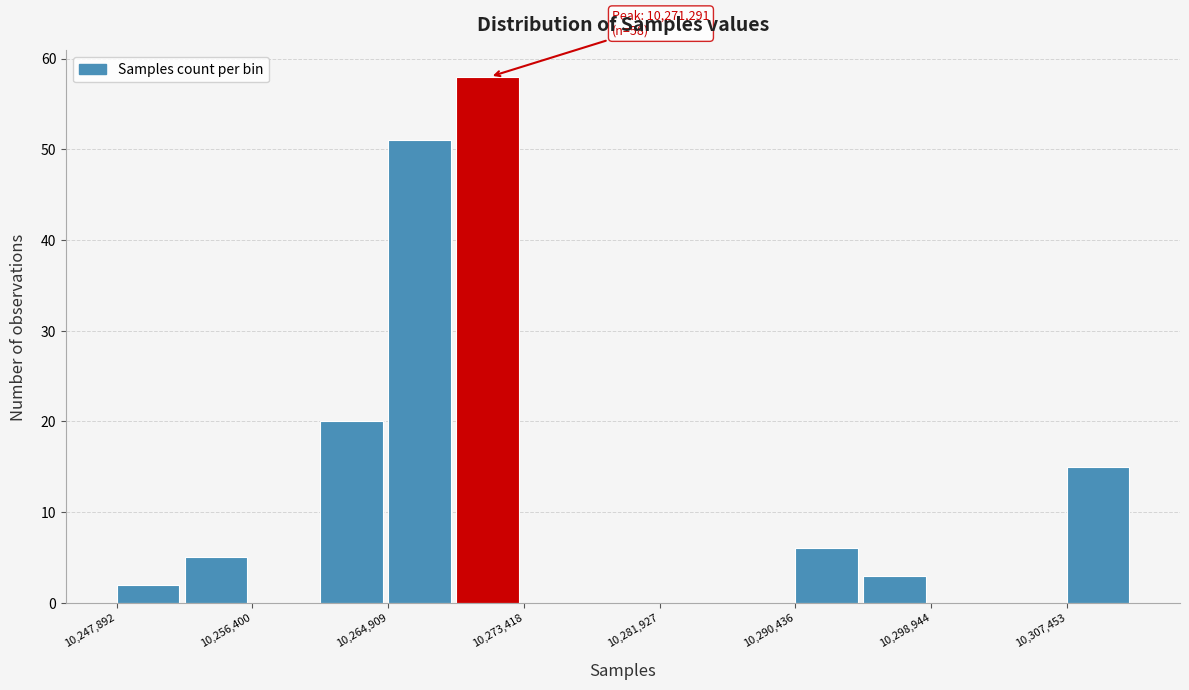

Which range on the x-axis has the tallest bar?

10269000 to 10273000